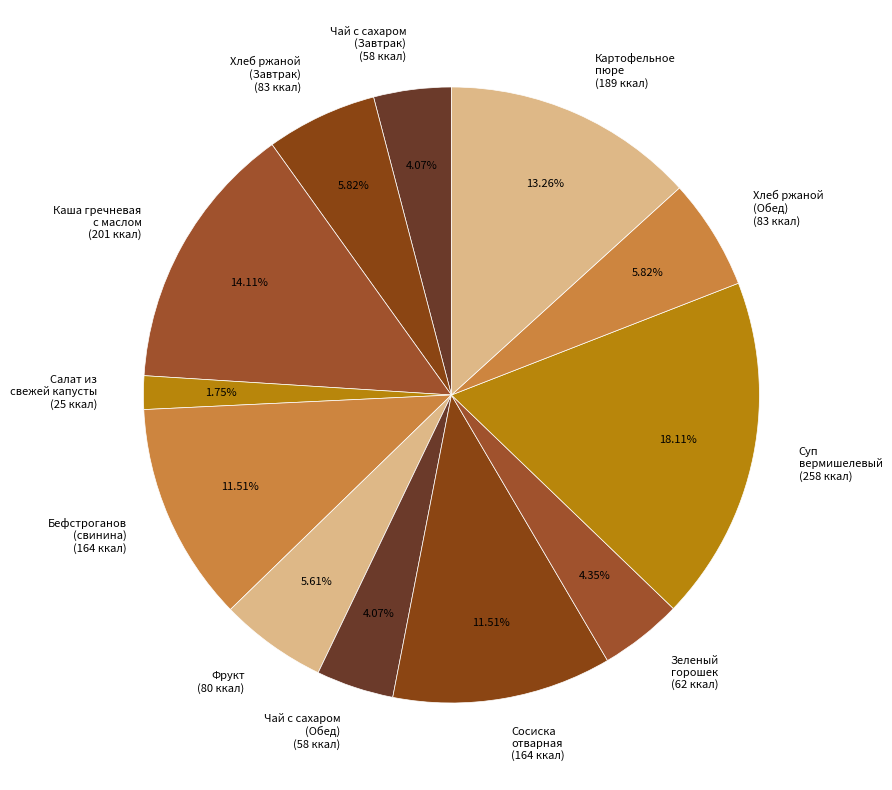

What is the ratio of the value at Чай с сахаром (Обед) (58 ккал) to the value at Сосиска отварная (164 ккал)?

0.4